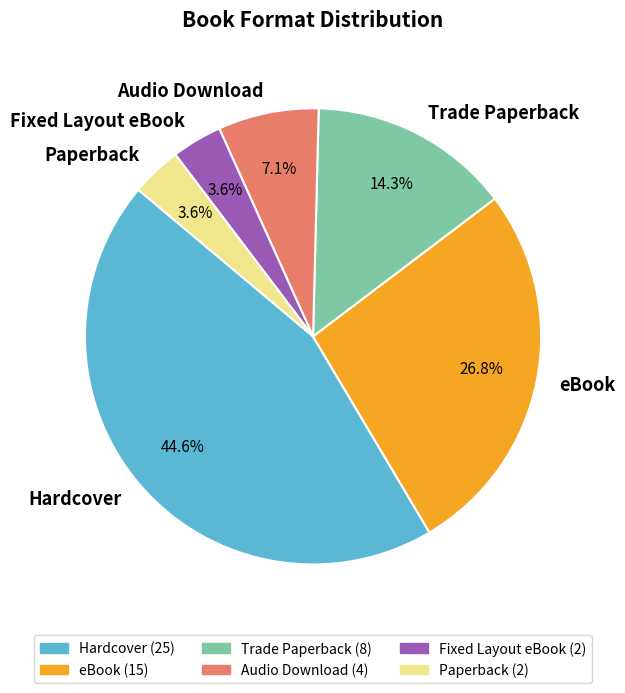

Which category has the biggest portion of the pie?

Hardcover